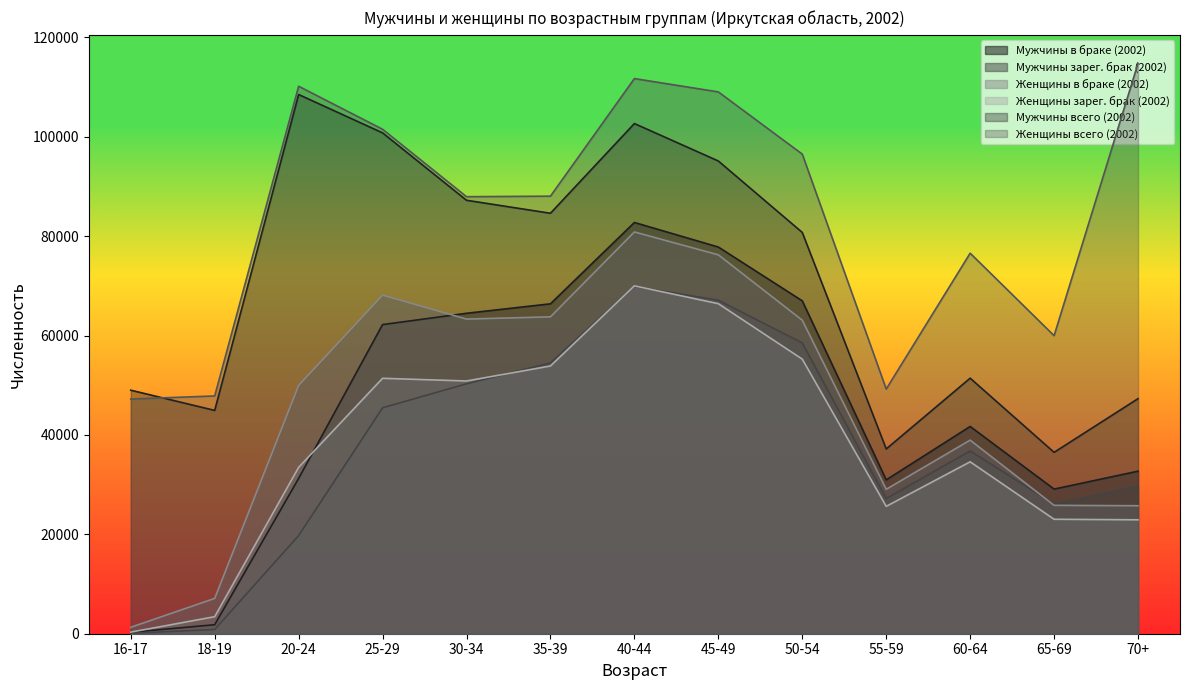

Reading left to right, list all the values displayed in this chart.

Мужчины в браке (2002): 16-17=289	18-19=1810	20-24=31248	25-29=62208	30-34=64482	35-39=66387	40-44=82755	45-49=77813	50-54=66983	55-59=30956	60-64=41706	65-69=29101	70+=32711
Мужчины зарег. брак (2002): 16-17=84	18-19=848	20-24=19746	25-29=45461	30-34=50286	35-39=54502	40-44=69887	45-49=67116	50-54=58512	55-59=27196	60-64=36772	65-69=26081	70+=29729
Женщины в браке (2002): 16-17=1294	18-19=7106	20-24=49972	25-29=68124	30-34=63316	35-39=63766	40-44=80847	45-49=76243	50-54=63087	55-59=29062	60-64=38955	65-69=25836	70+=25756
Женщины зарег. брак (2002): 16-17=322	18-19=3428	20-24=33473	25-29=51397	30-34=50857	35-39=53877	40-44=70000	45-49=66412	50-54=55257	55-59=25632	60-64=34594	65-69=23032	70+=22925
Мужчины всего (2002): 16-17=49007	18-19=44939	20-24=108504	25-29=100786	30-34=87224	35-39=84610	40-44=102664	45-49=95128	50-54=80748	55-59=37182	60-64=51423	65-69=36499	70+=47305
Женщины всего (2002): 16-17=47227	18-19=47849	20-24=110169	25-29=101513	30-34=87945	35-39=88052	40-44=111711	45-49=109028	50-54=96509	55-59=49238	60-64=76572	65-69=59976	70+=114776